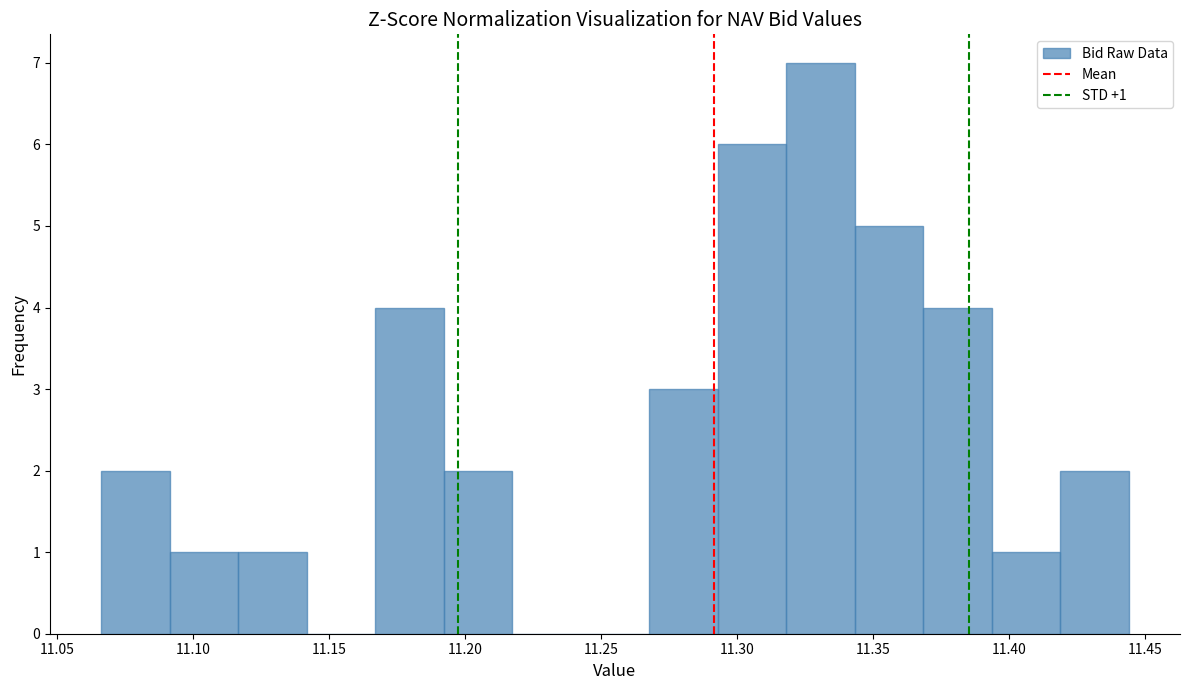

Which range on the x-axis has the tallest bar?

11.320 to 11.345